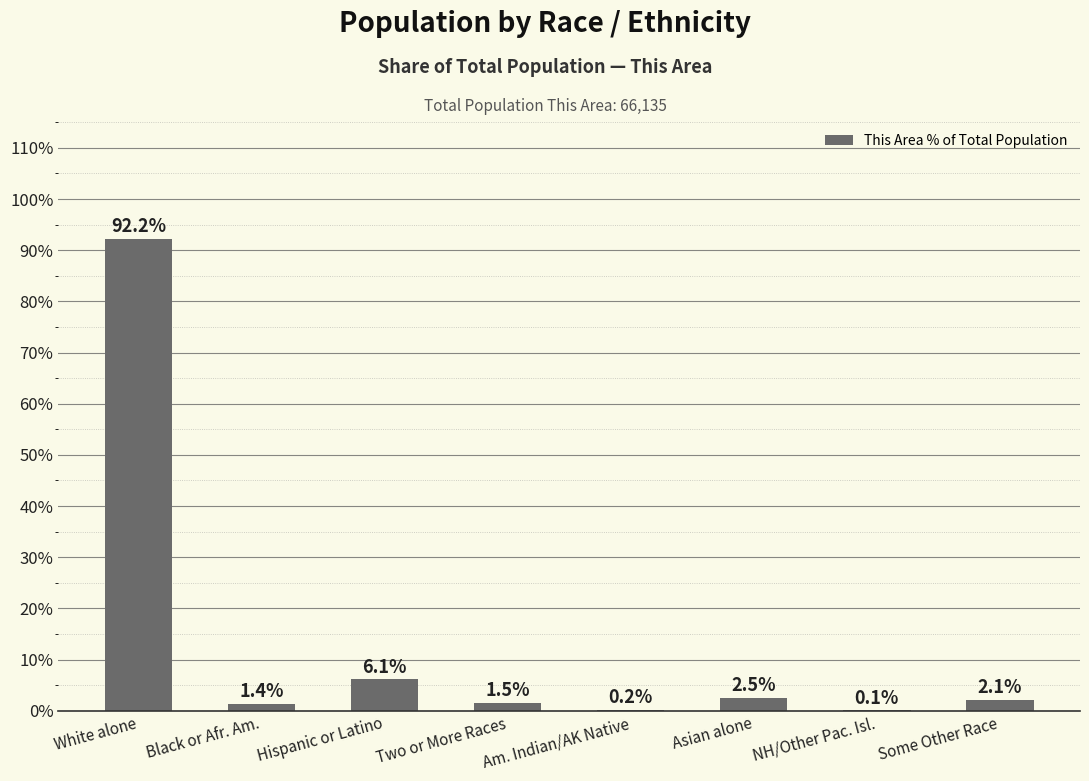

At which label does the data first exceed 2?

White alone